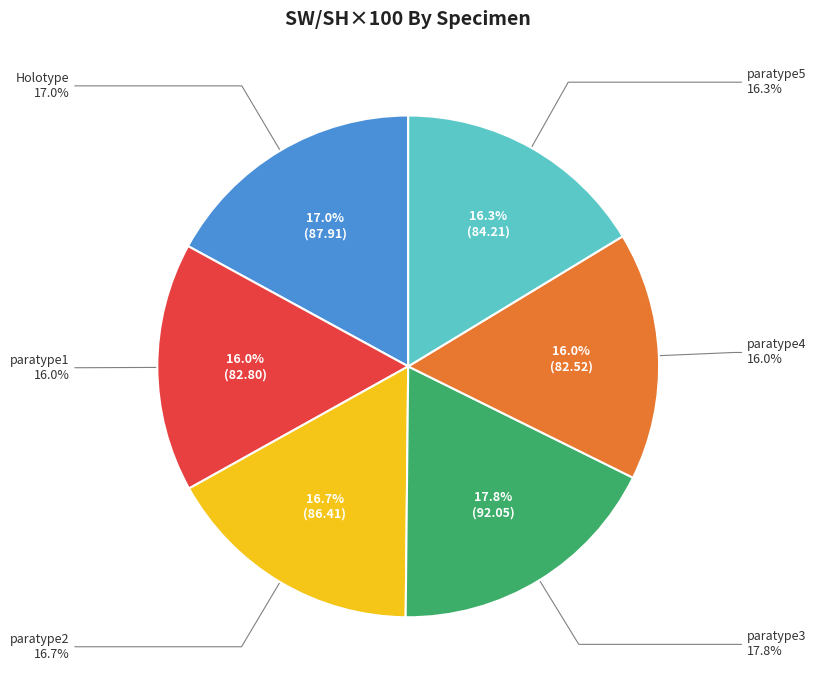

Is there any slice that represents more than half of the pie?

No